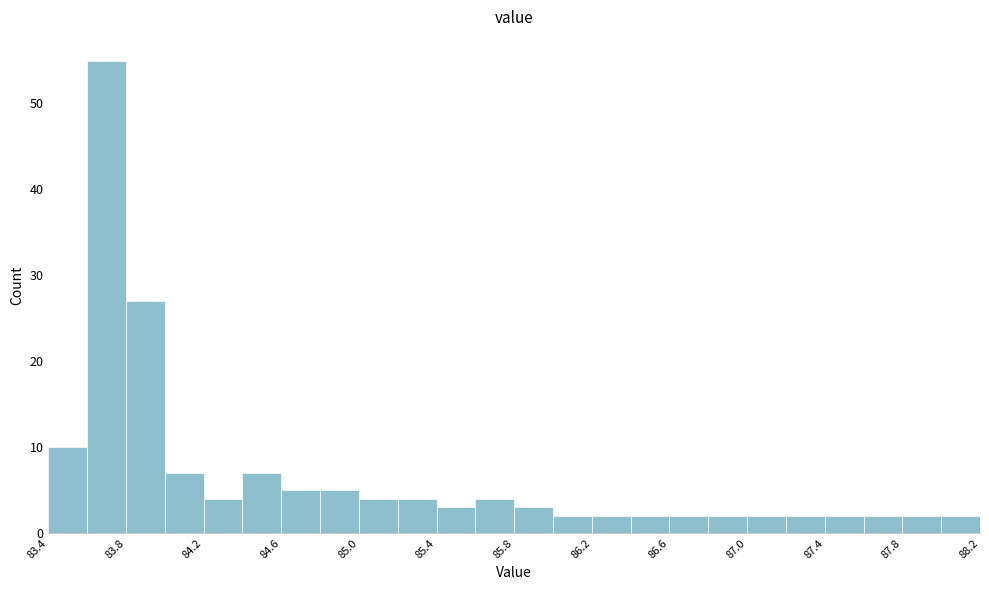

Which range on the x-axis has the tallest bar?

83.6 to 83.8